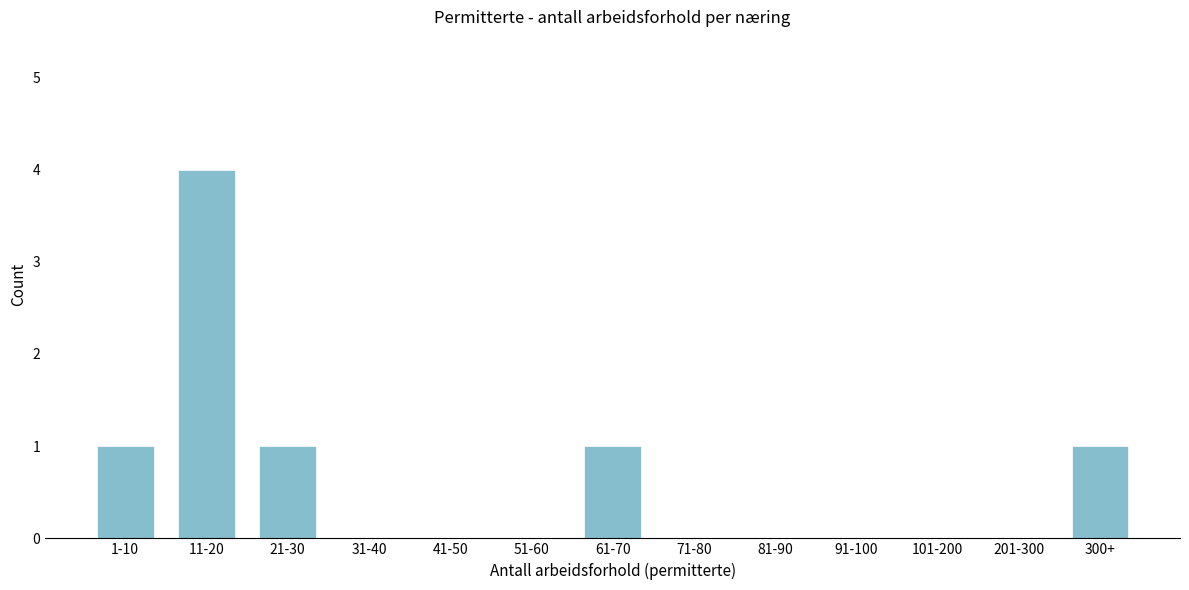

Reading left to right, what are all the values shown in this chart?

1-10=1	11-20=4	21-30=1	31-40=0	41-50=0	51-60=0	61-70=1	71-80=0	81-90=0	91-100=0	101-200=0	201-300=0	300+=1